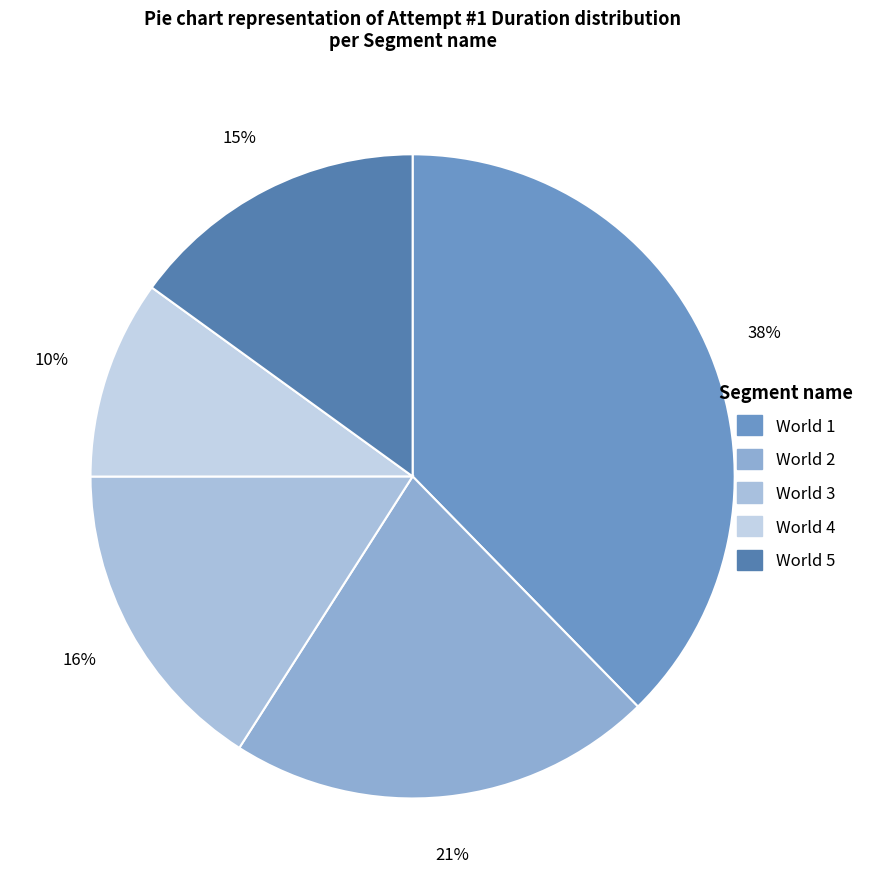

Is there a majority slice in this chart?

No